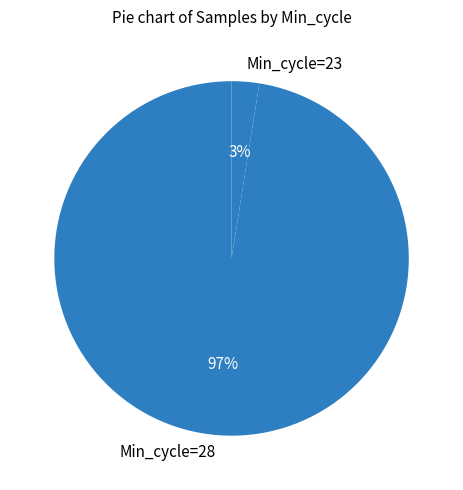

The Min_cycle=28 slice represents 97% of the pie. True or false?

True